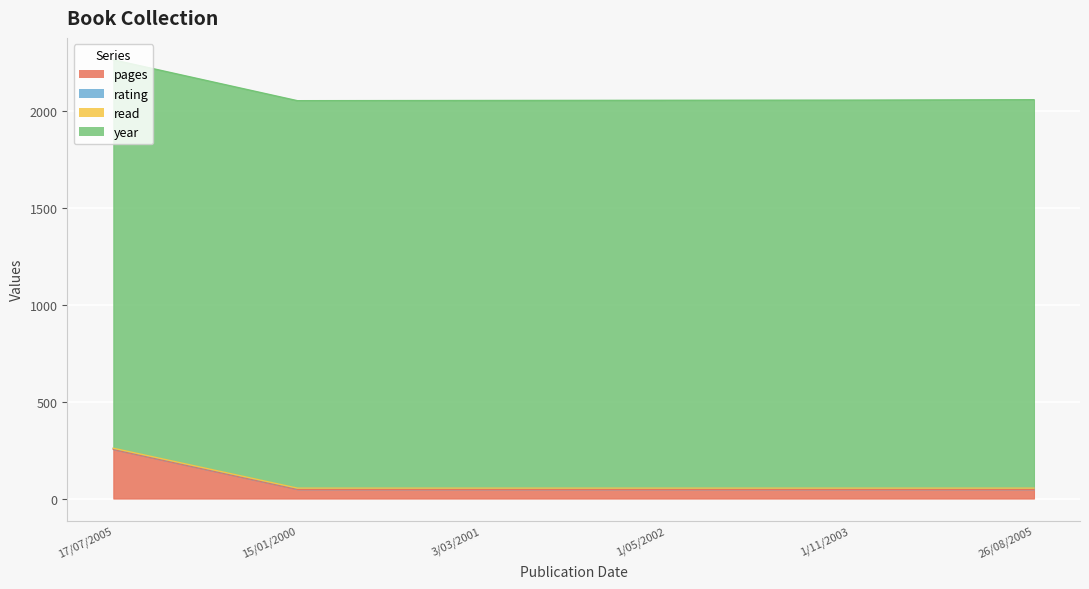

What is the spread (max minus min) of values at 26/08/2005?

2004